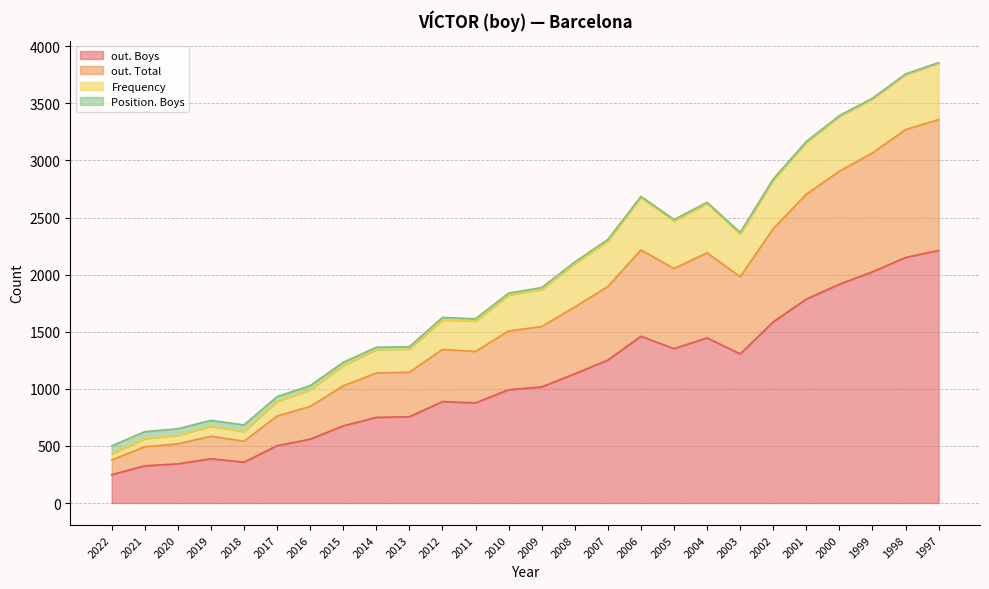

Is it true that out. Total equals 181 at 2019?

False